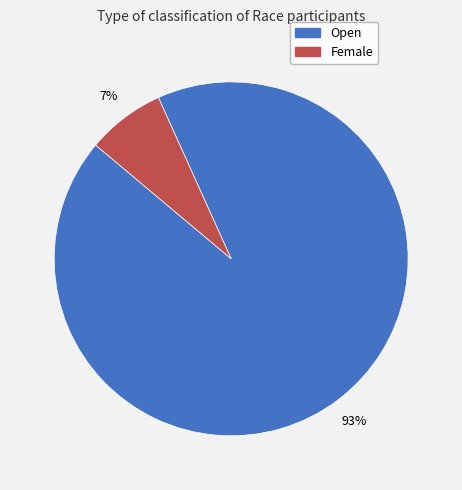

To the nearest percent, what is the average slice percentage?

50%